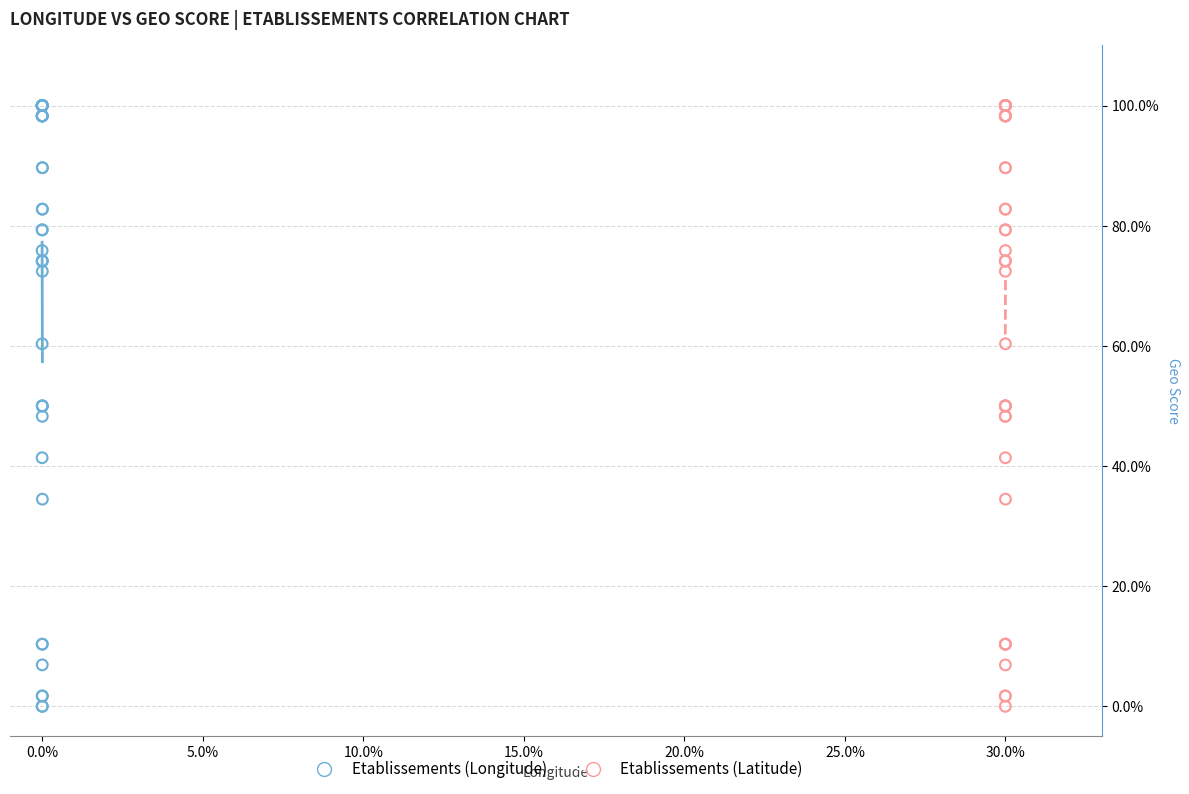

What are all the series names shown in the legend?

Etablissements (Longitude), Etablissements (Latitude)